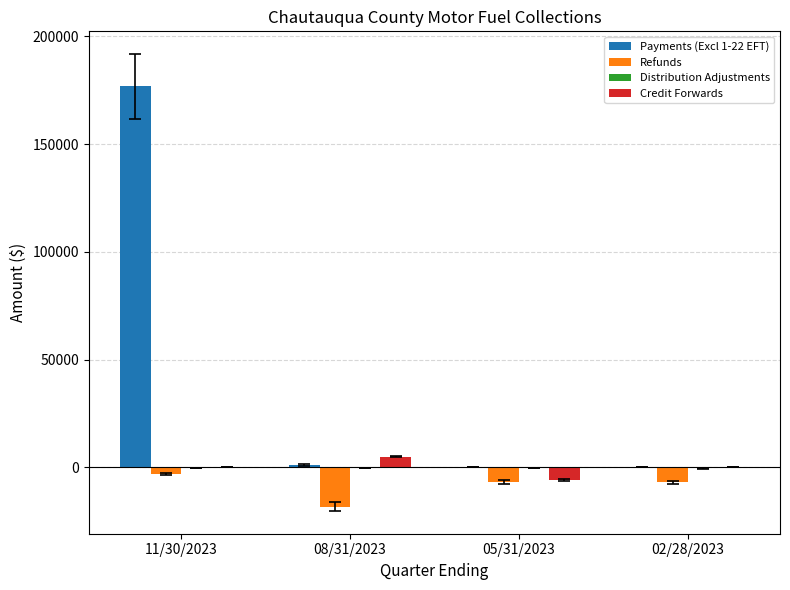

What is the sum of the Refunds values at 11/30/2023 and 08/31/2023?

-21248.6